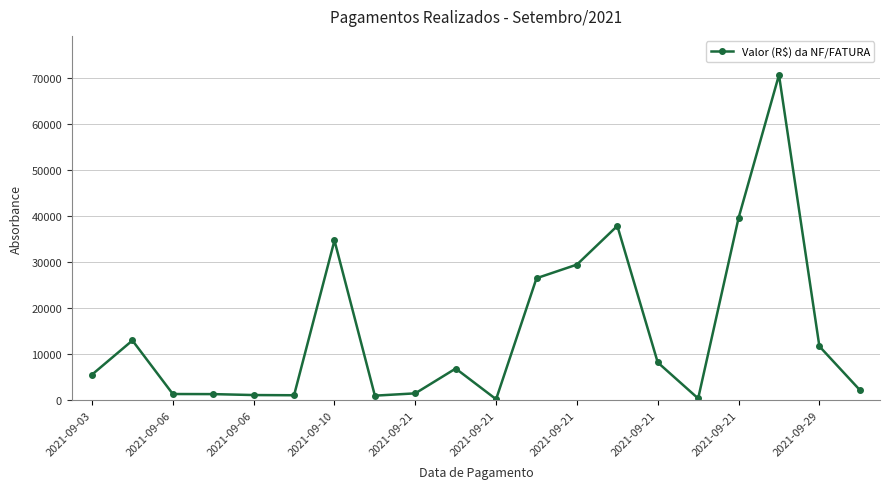

What is the greatest value displayed?

70695.0